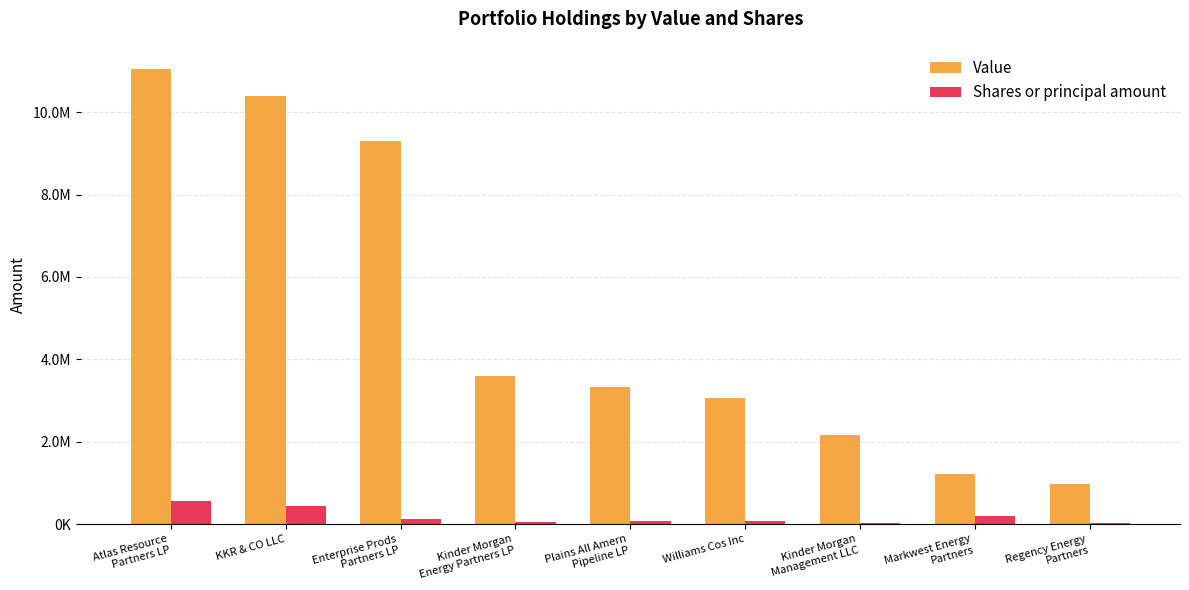

List the series in order of their overall mean, highest first.

Value, Shares or principal amount